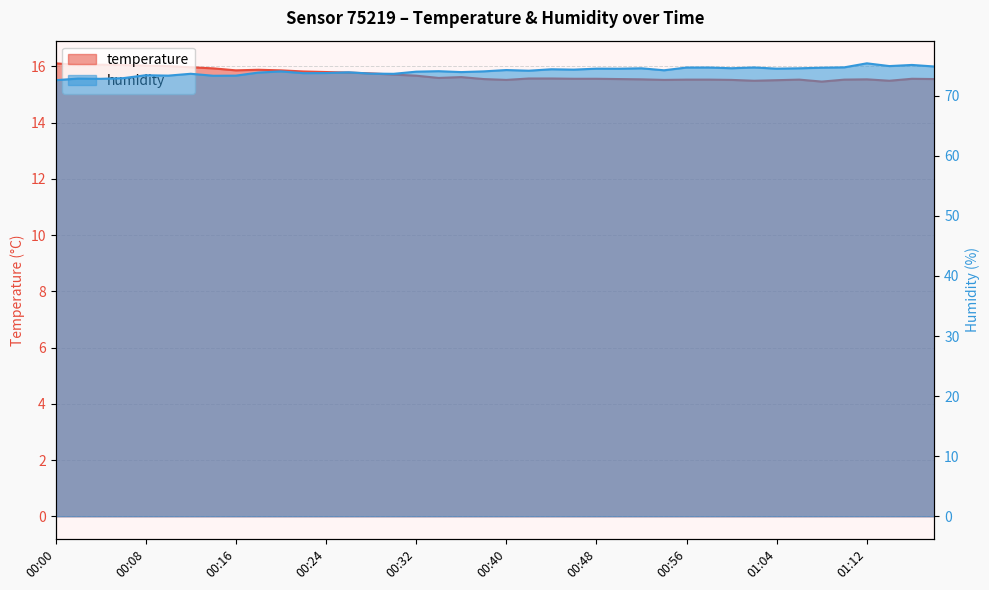

What is the spread (max minus min) of values at 00:48?

57.7